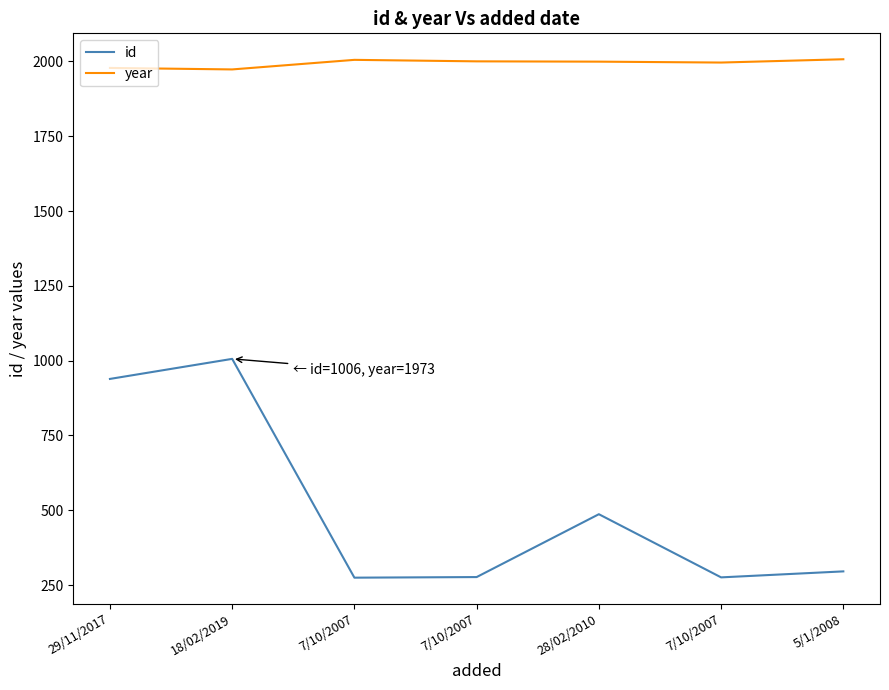

What value does the year series have at 18/02/2019?

1973